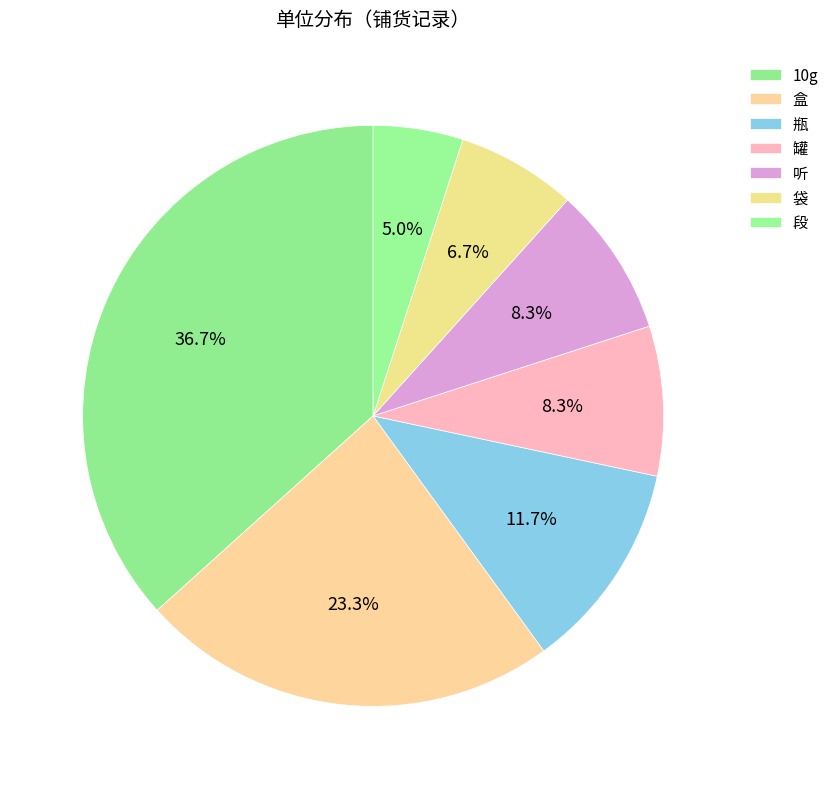

Between 罐 and 段, which is larger?

罐